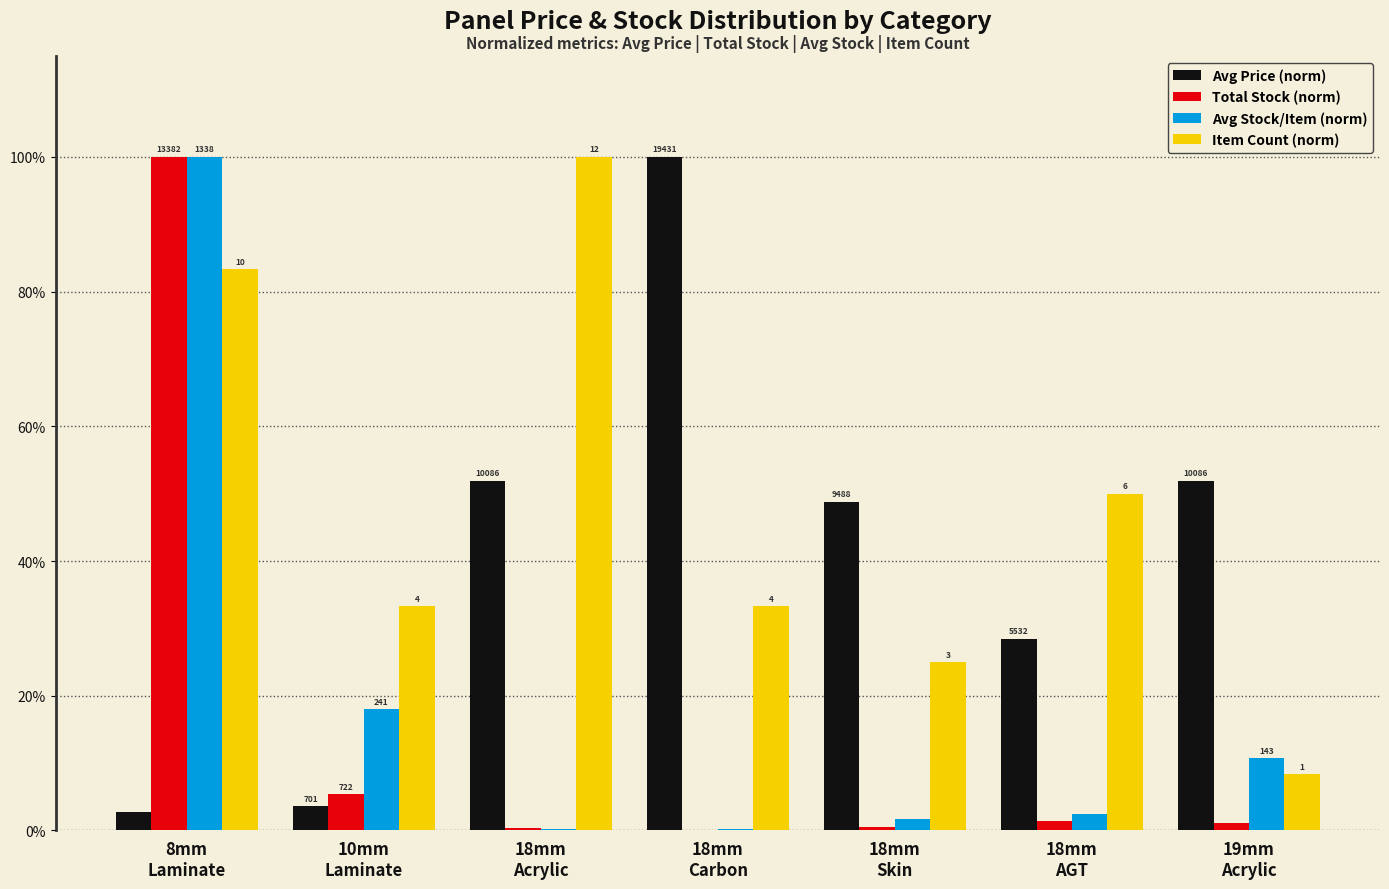

Reading left to right, what are all the values shown in this chart?

Avg Price (norm): 8mm
Laminate=2.8	10mm
Laminate=3.6	18mm
Acrylic=51.9	18mm
Carbon=100.0	18mm
Skin=48.8	18mm
AGT=28.5	19mm
Acrylic=51.9
Total Stock (norm): 8mm
Laminate=100.0	10mm
Laminate=5.4	18mm
Acrylic=0.3	18mm
Carbon=0.0	18mm
Skin=0.5	18mm
AGT=1.4	19mm
Acrylic=1.1
Avg Stock/Item (norm): 8mm
Laminate=100.0	10mm
Laminate=18.0	18mm
Acrylic=0.3	18mm
Carbon=0.1	18mm
Skin=1.6	18mm
AGT=2.4	19mm
Acrylic=10.7
Item Count (norm): 8mm
Laminate=83.3	10mm
Laminate=33.3	18mm
Acrylic=100.0	18mm
Carbon=33.3	18mm
Skin=25.0	18mm
AGT=50.0	19mm
Acrylic=8.3